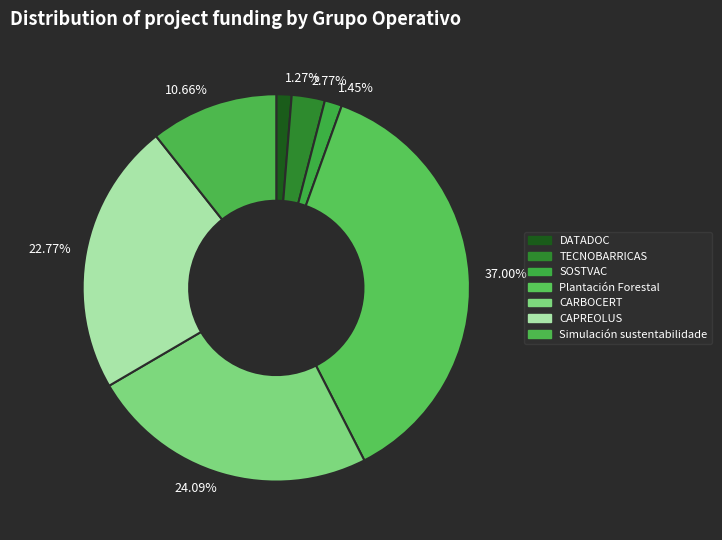

Which category has the biggest portion of the pie?

37.00%